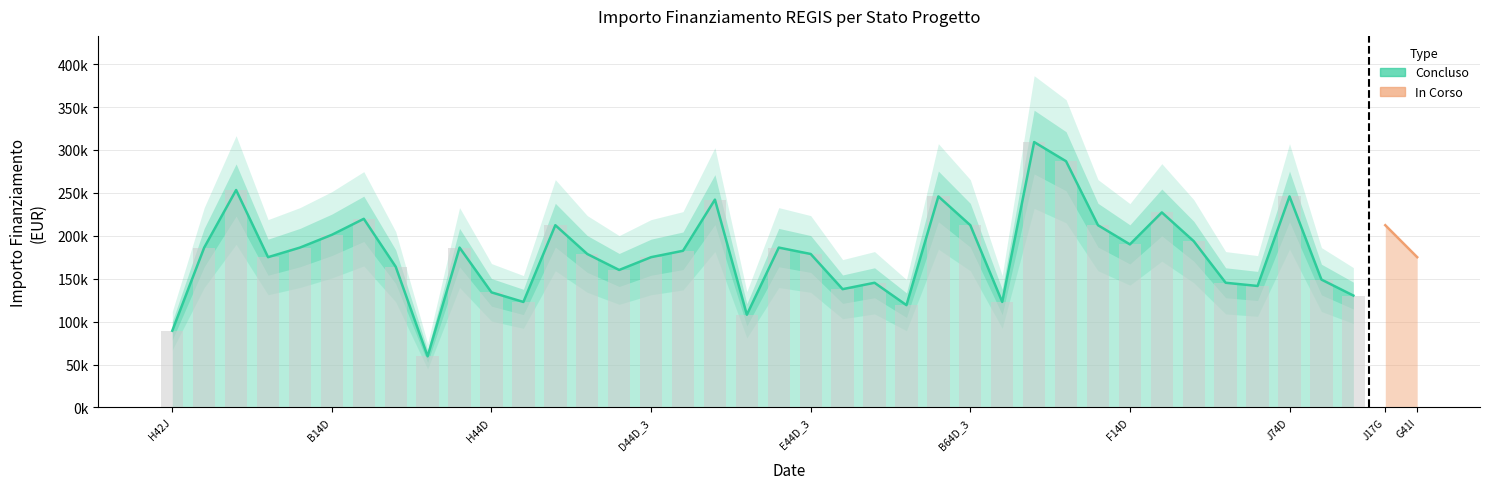

What is the value of the 10th bar from the left?

186290.8